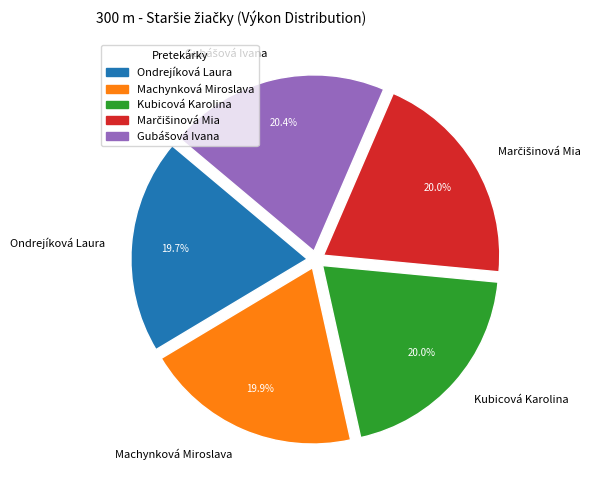

What percentage is the Ondrejíková Laura slice, to the nearest percent?

20%